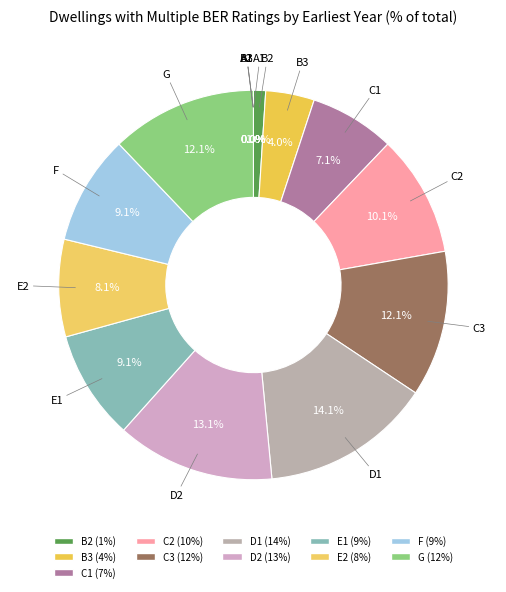

Is it true that B3 is 4% of the pie?

True